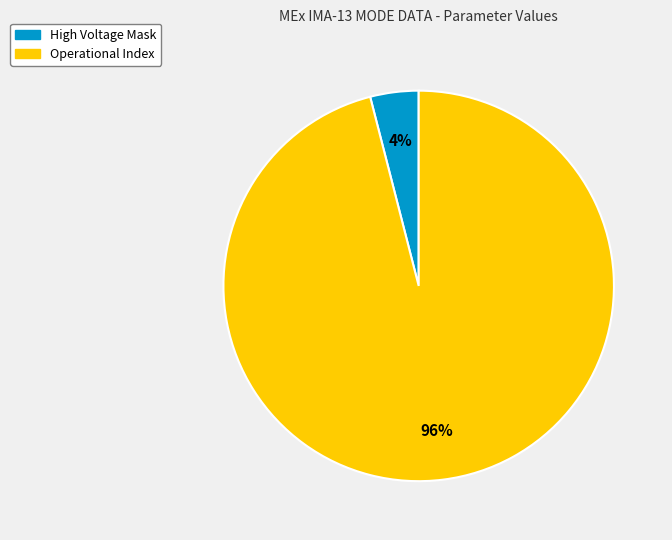

Do Operational Index and High Voltage Mask together represent more than half of the pie?

Yes